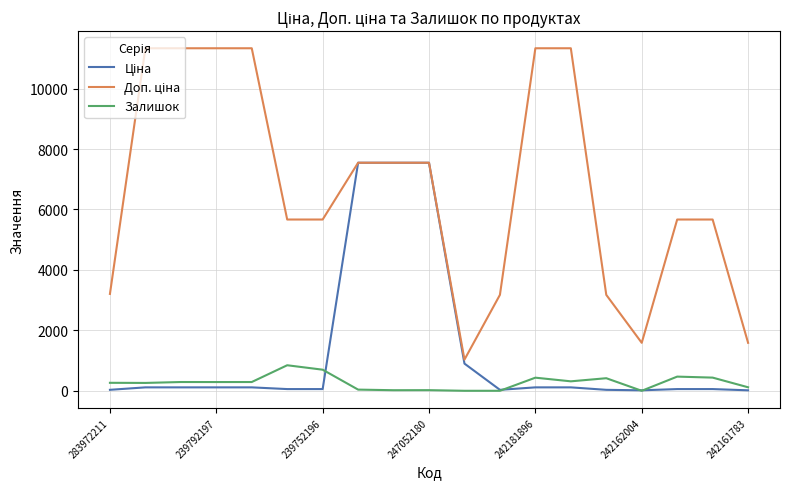

What is the maximum value shown in the chart?

11334.0